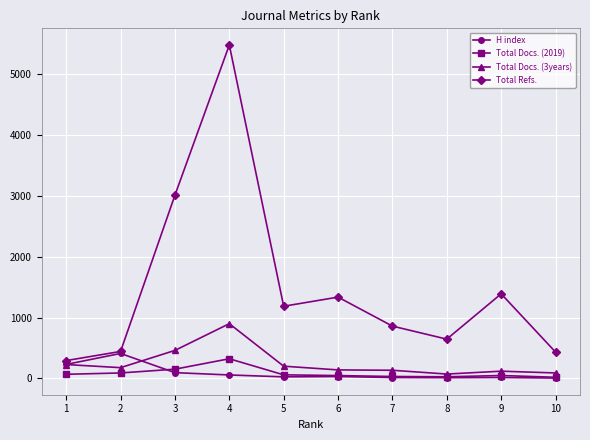

At which category does Total Docs. (3years) reach its first local peak?

4